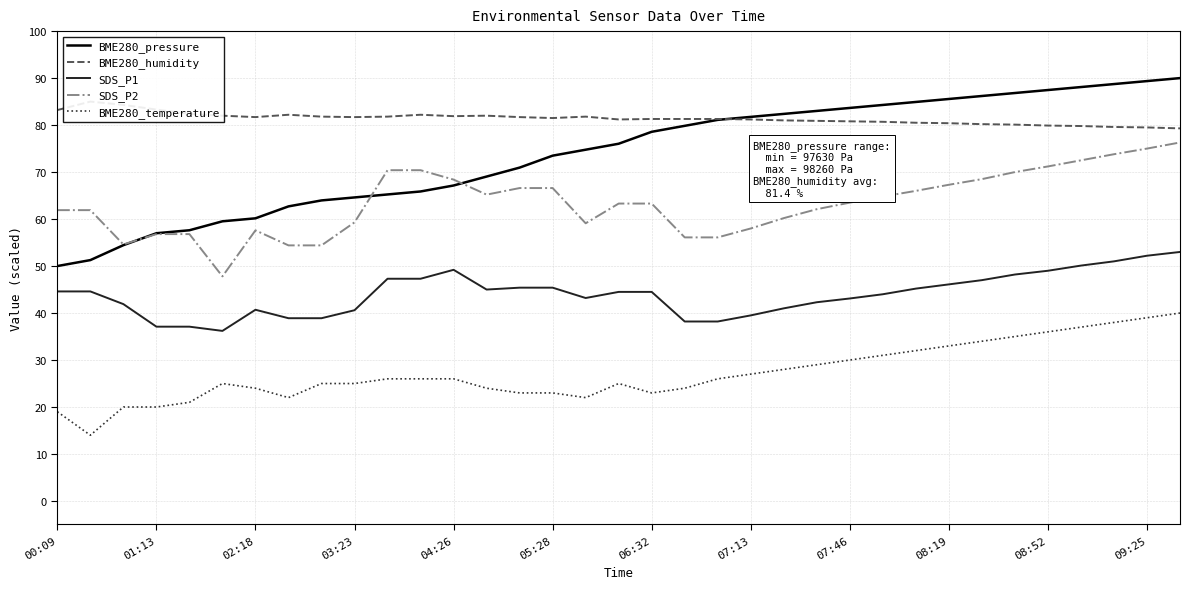

What is the average value of the SDS_P2 series?

63.4